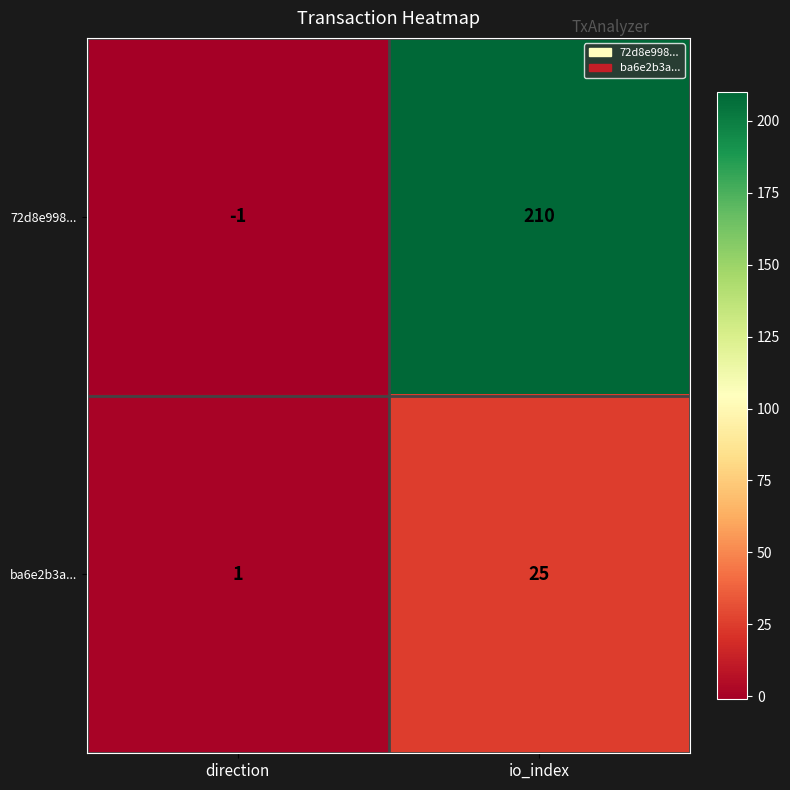

Is the value of 72d8e998... at io_index greater than the value of ba6e2b3a... at direction?

Yes